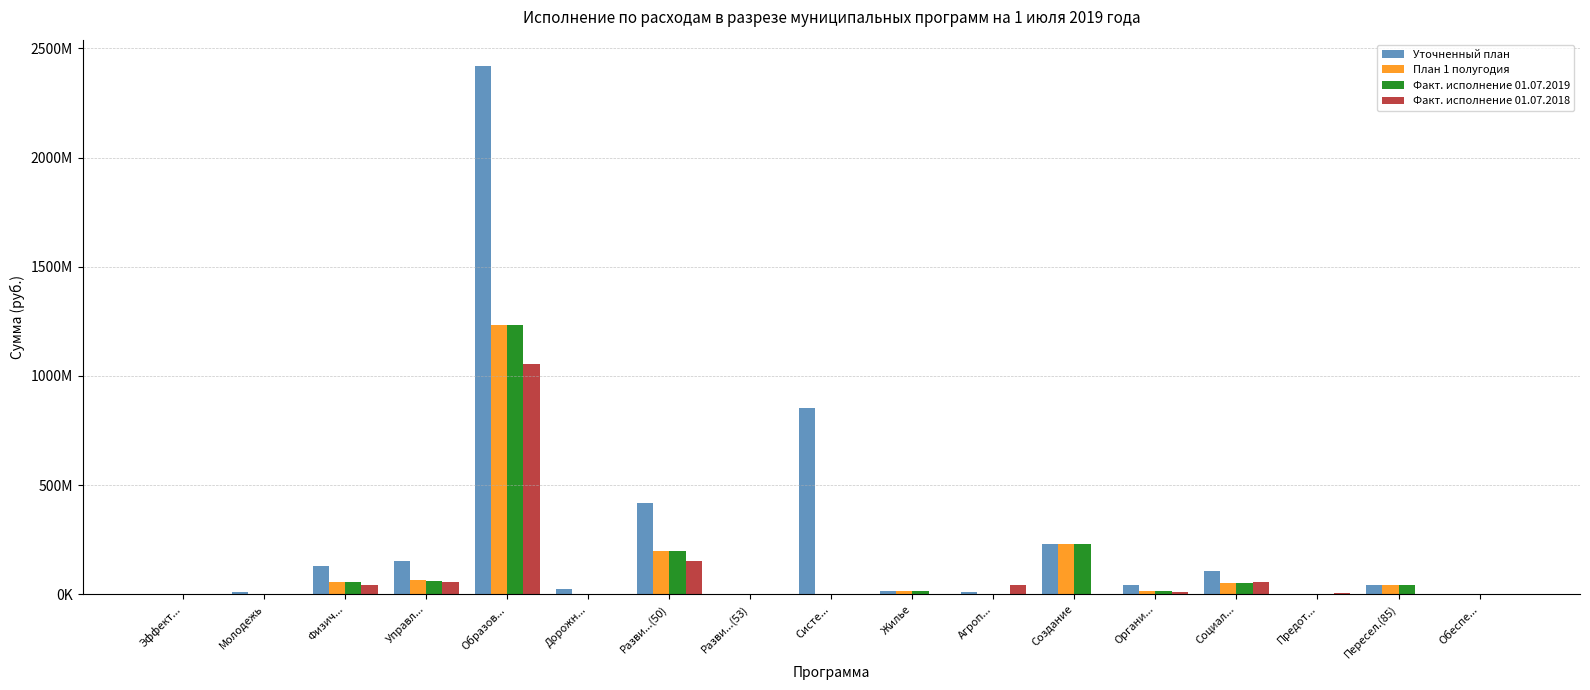

At Систе..., list the series in order from smallest to largest.

Факт. исполнение 01.07.2018, План 1 полугодия, Факт. исполнение 01.07.2019, Уточненный план